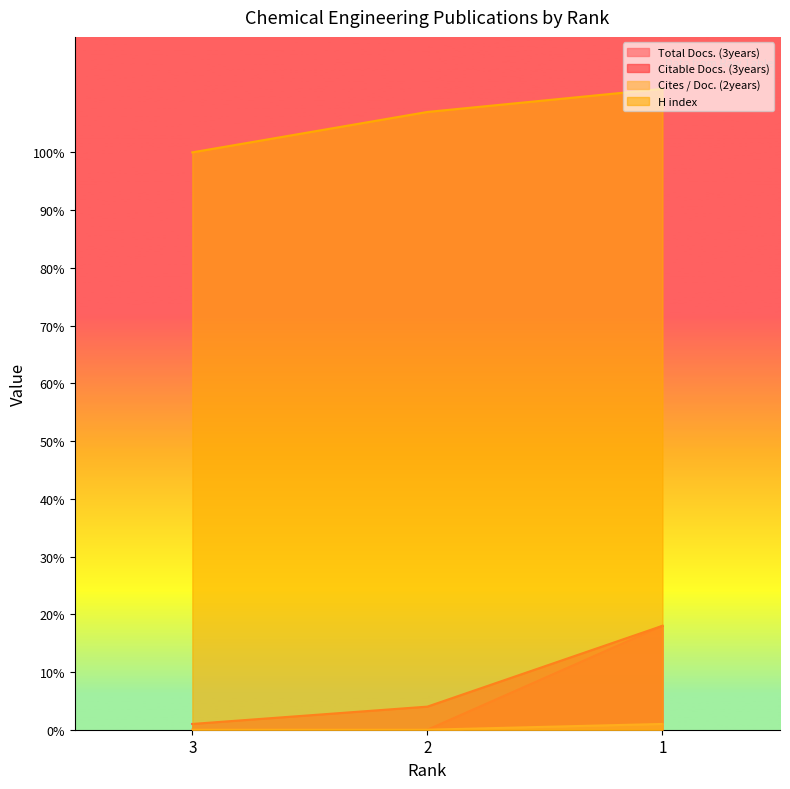

Reading right to left, list all the values displayed in this chart.

Total Docs. (3years): 1=18	2=0	3=0
Citable Docs. (3years): 1=18	2=4	3=1
Cites / Doc. (2years): 1=1	2=0	3=0
H index: 1=111	2=107	3=100